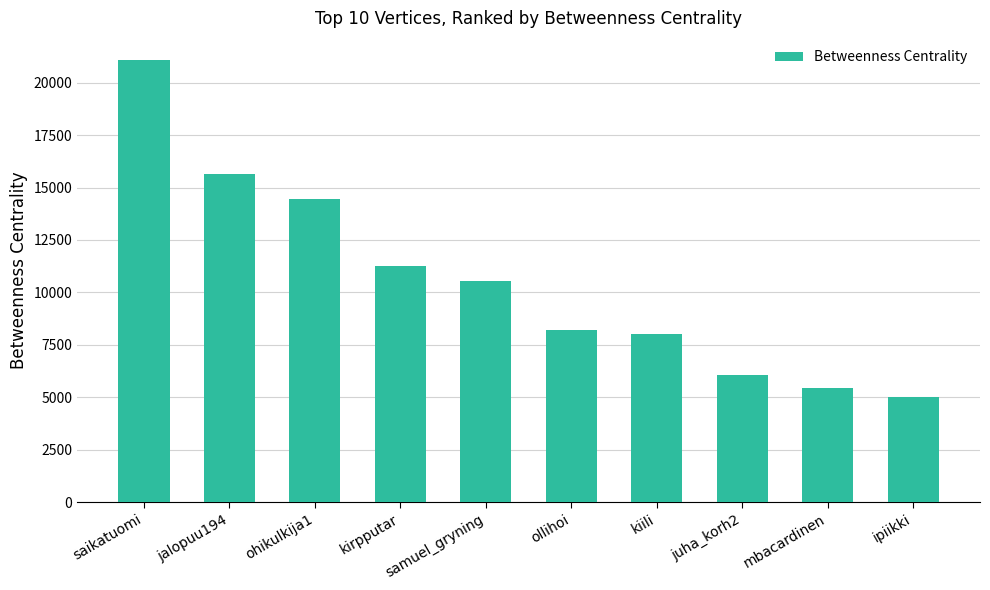

Reading left to right, list all the values displayed in this chart.

21084.4	15648.3	14477.0	11267.2	10566.7	8229.0	8016.0	6073.1	5417.4	4993.0